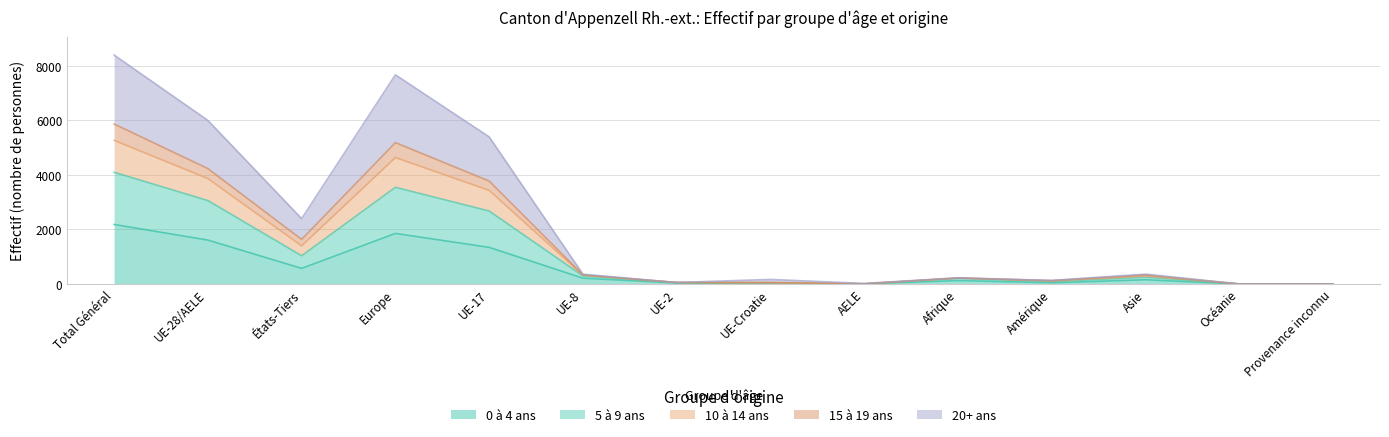

What is the spread (max minus min) of values at Amérique?

89